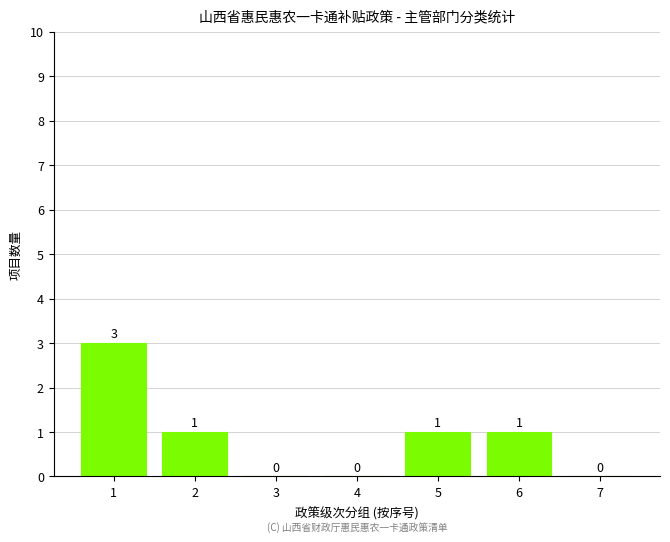

Reading left to right, extract all data points from this chart.

1=3	2=1	3=0	4=0	5=1	6=1	7=0